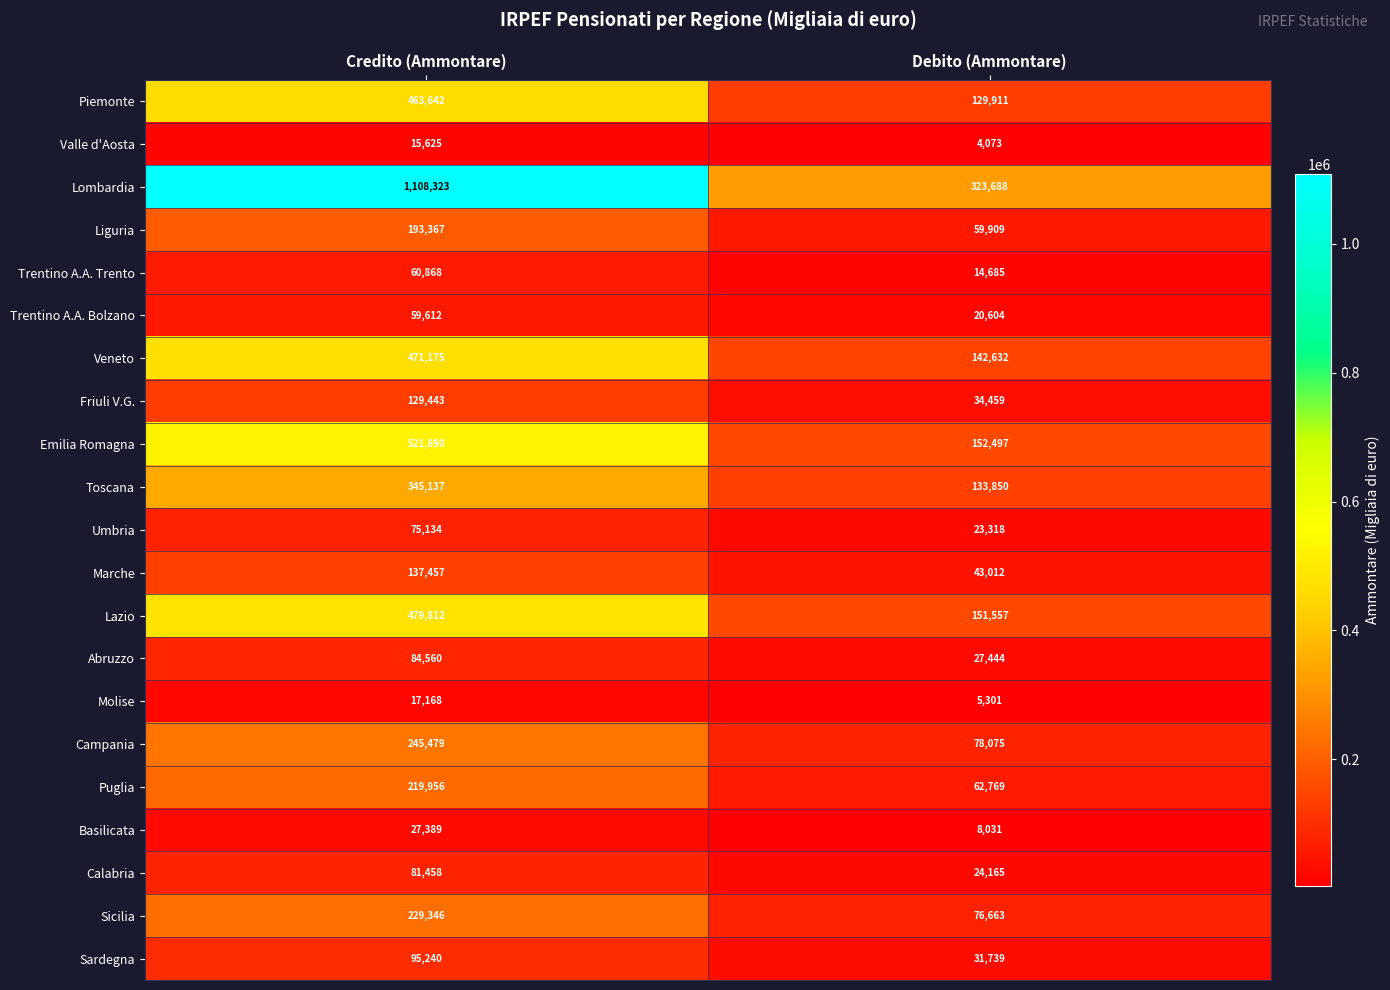

At which category does the chart reach its peak across all series?

Credito (Ammontare)